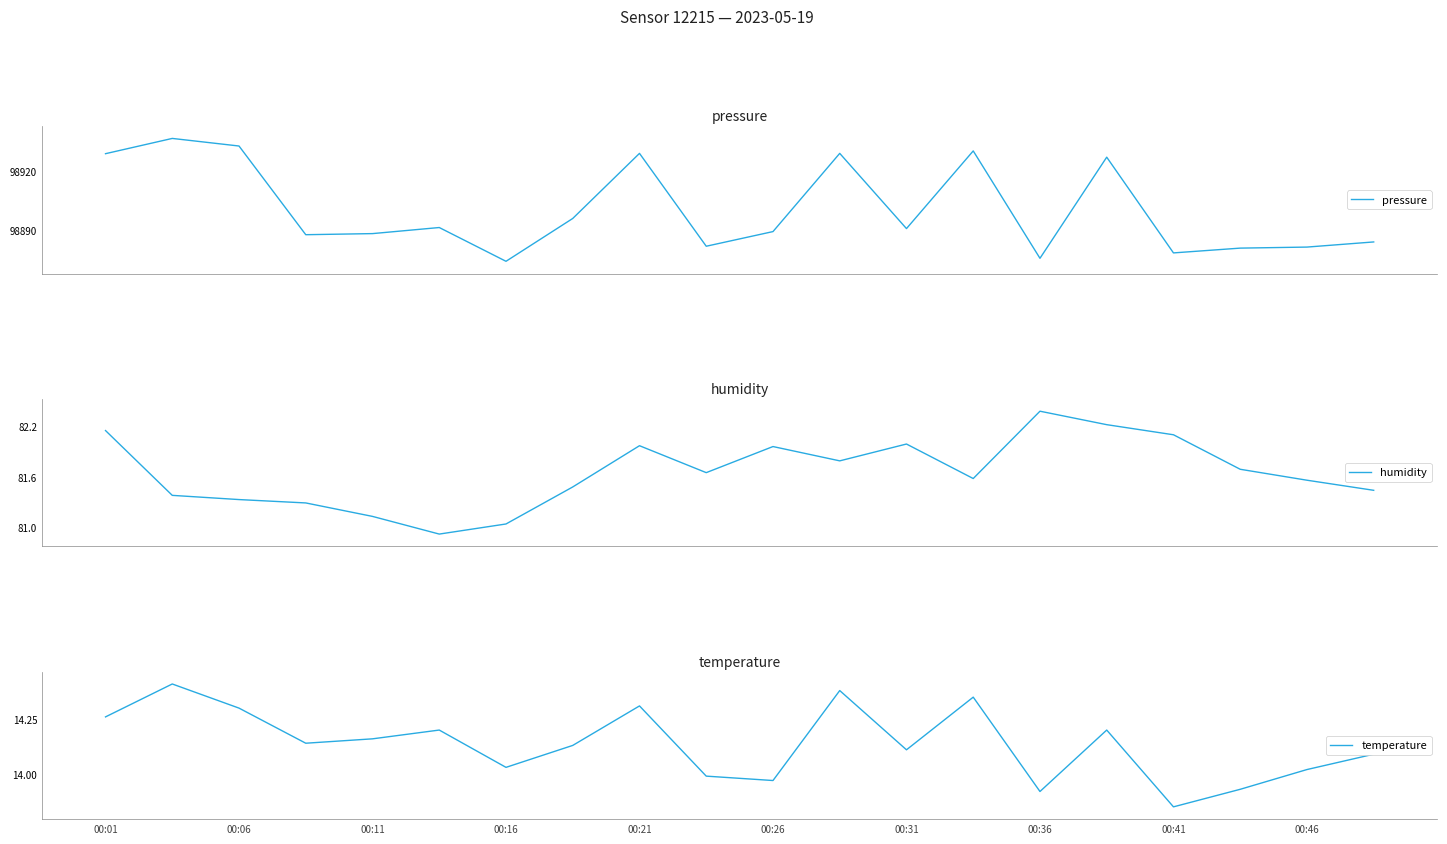

What is the maximum value for pressure?

98936.8